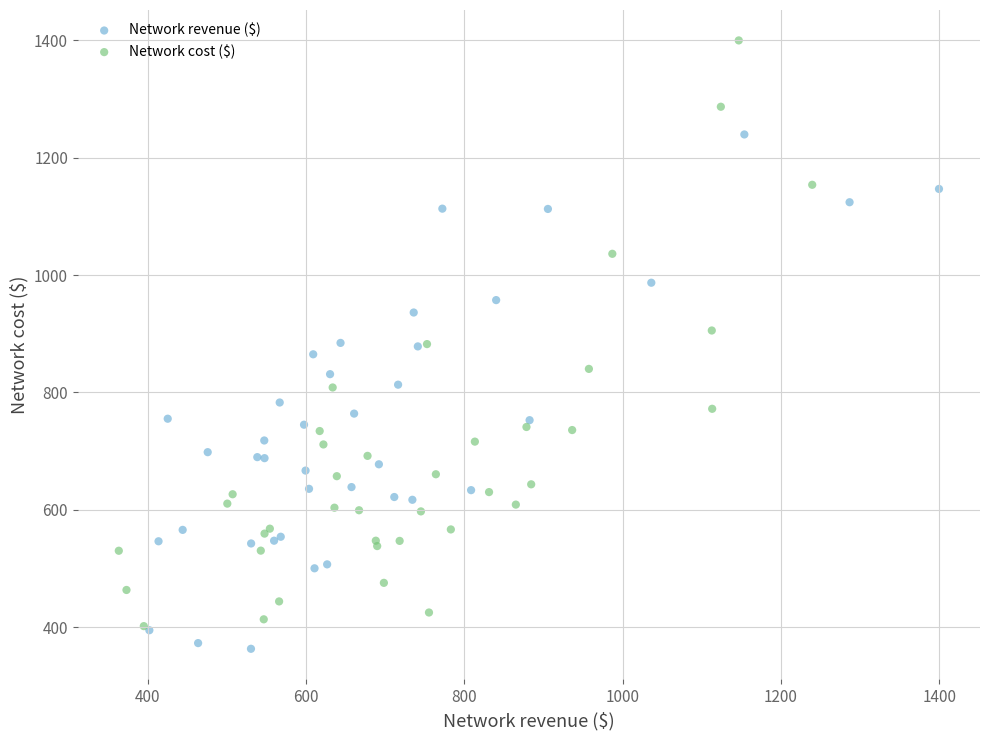

Which series has the largest Y range (max minus min)?

Network cost ($)